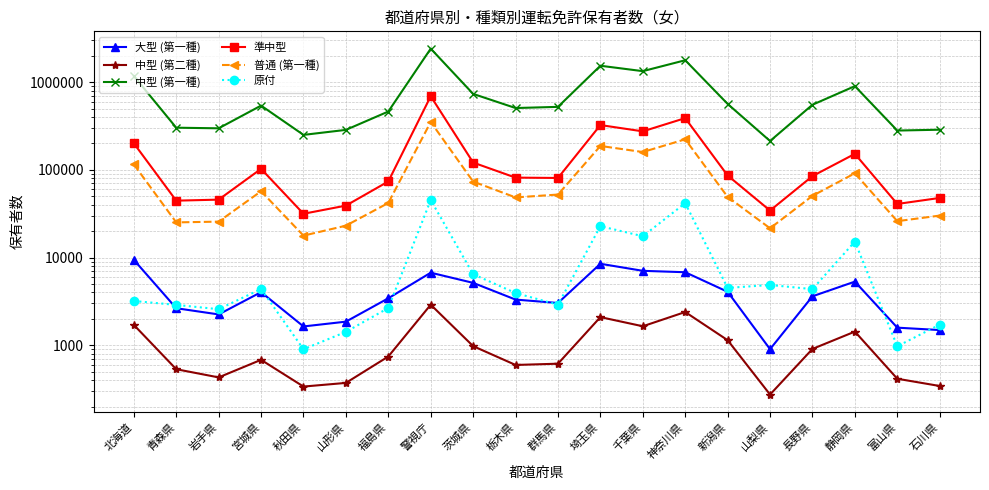

Which series has the largest total across all categories?

中型 (第一種)